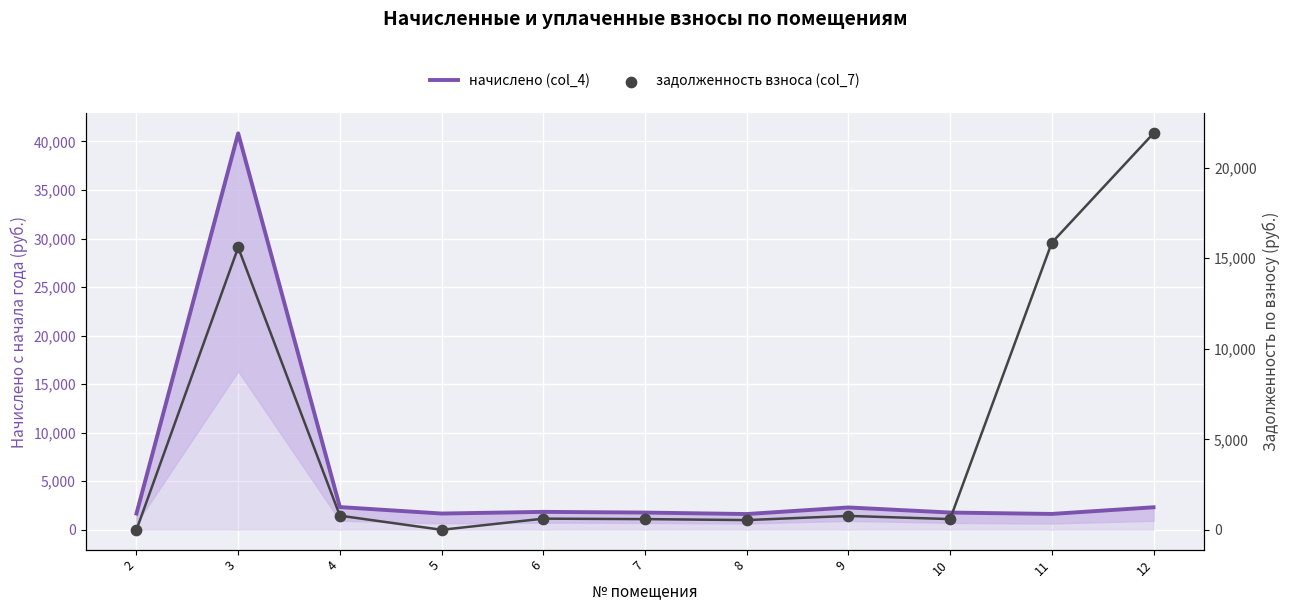

Which series contains the lowest Y value?

задолженность взноса (col_7)